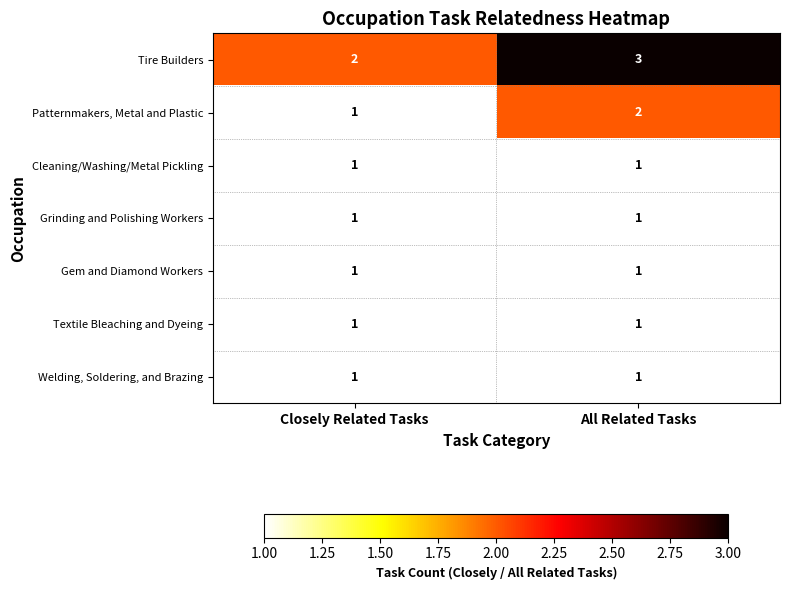

True or false: Gem and Diamond Workers has a value of 1 at Closely Related Tasks.

True